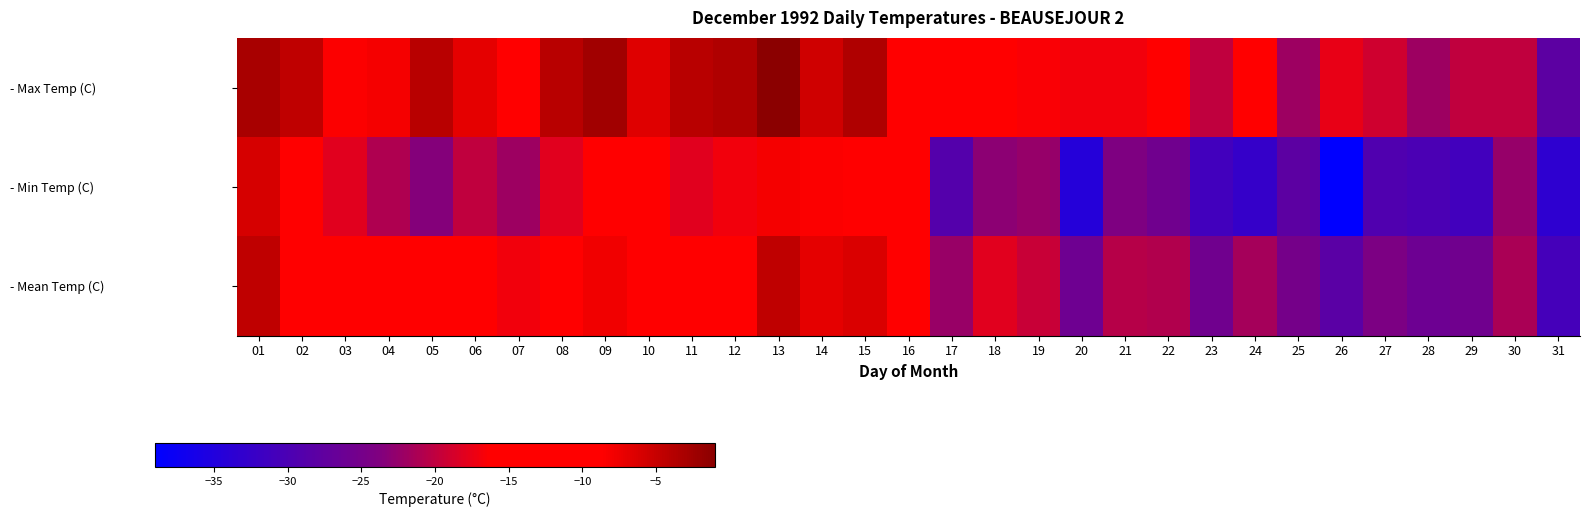

Which series has the largest range (max minus min)?

- Min Temp (C)